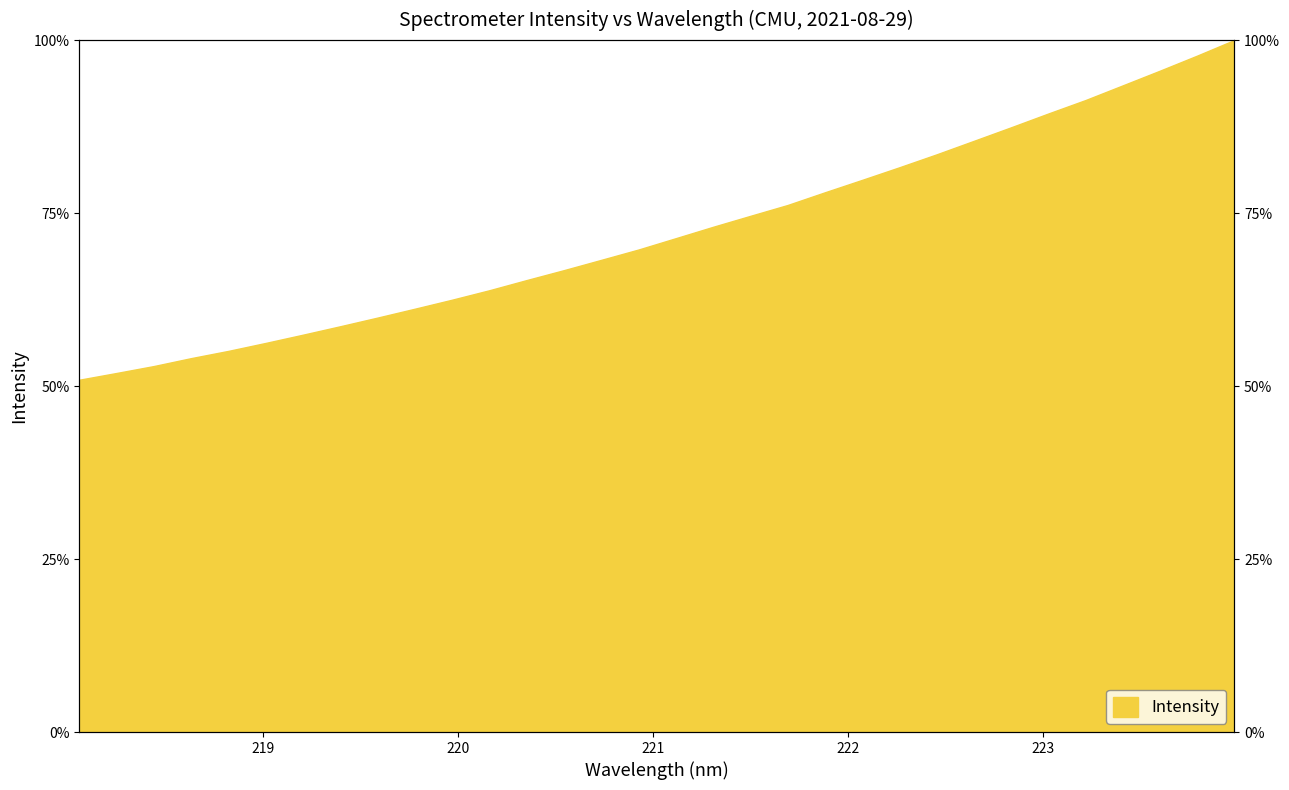

List the labels in order of value, largest first.

223.9802, 223.7895, 223.5987, 223.408, 223.2172, 223.0264, 222.8355, 222.6447, 222.4538, 222.263, 222.0721, 221.8812, 221.6902, 221.4993, 221.3083, 221.1174, 220.9264, 220.7354, 220.5444, 220.3533, 220.1623, 219.9712, 219.7801, 219.589, 219.3979, 219.2067, 219.0156, 218.8244, 218.6332, 218.442, 218.2508, 218.0596